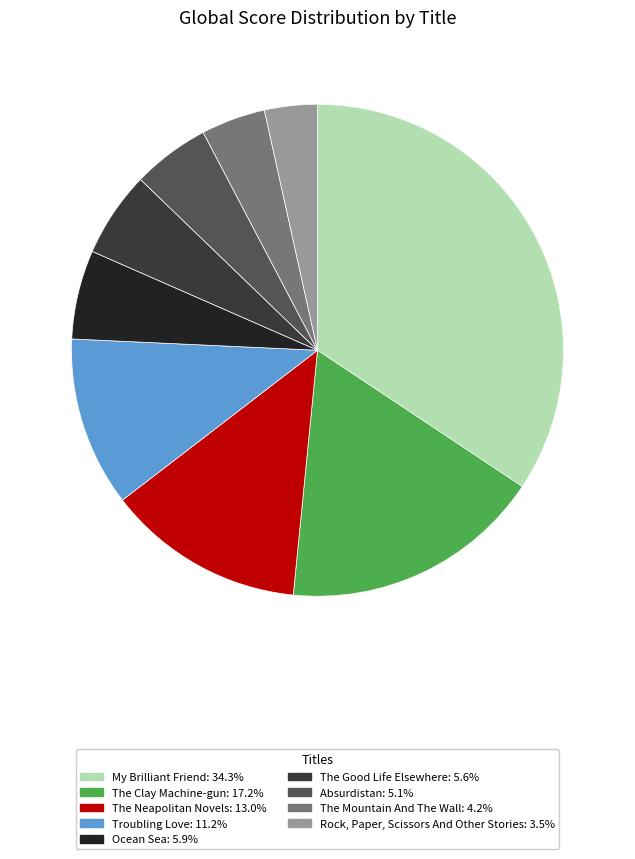

Which has a higher value, The Mountain And The Wall or Rock, Paper, Scissors And Other Stories?

The Mountain And The Wall